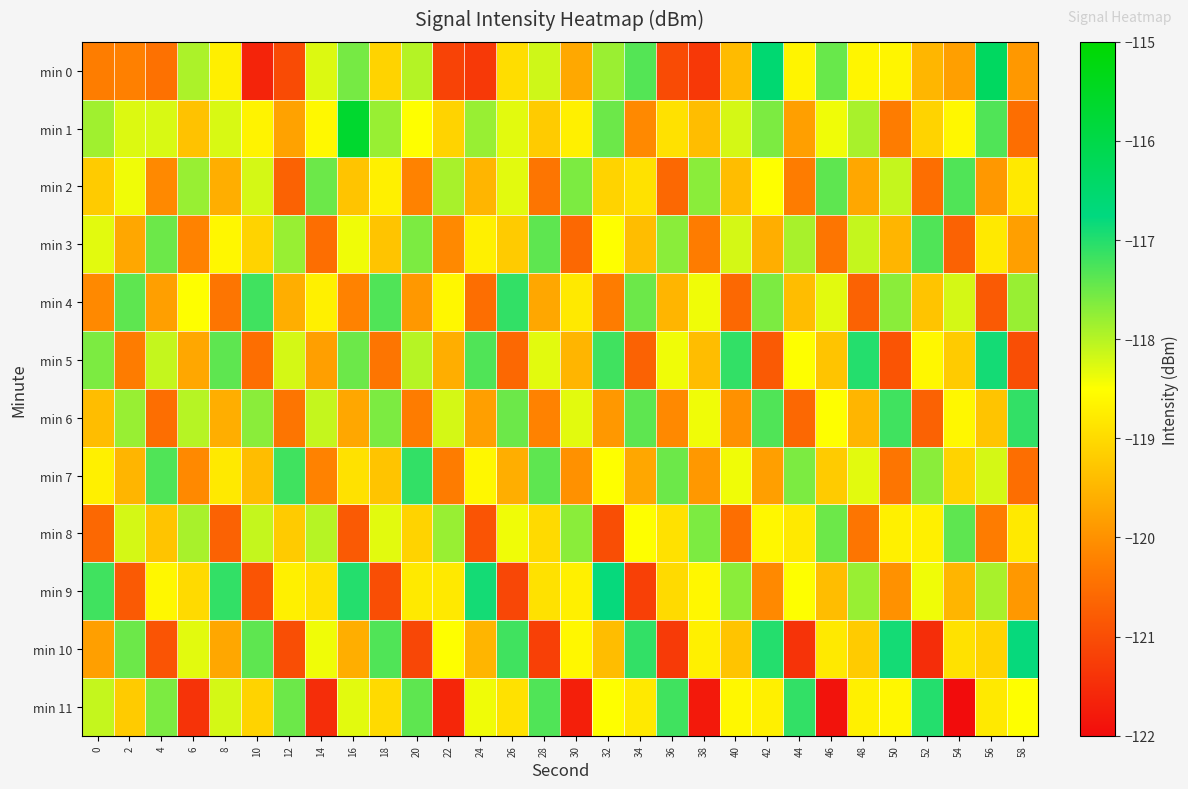

What is the total value across all series at 52?

-1428.3